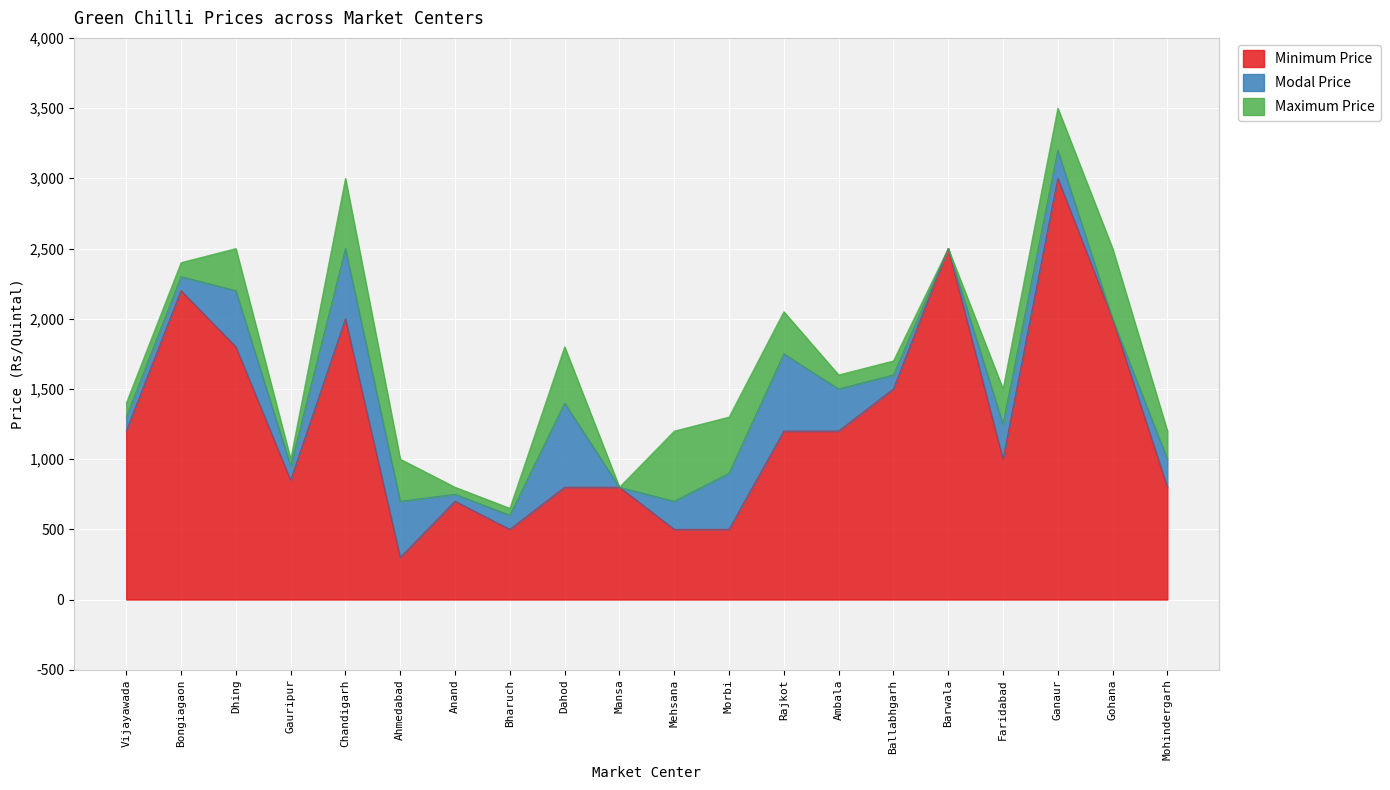

Which series has the largest total across all categories?

Maximum Price